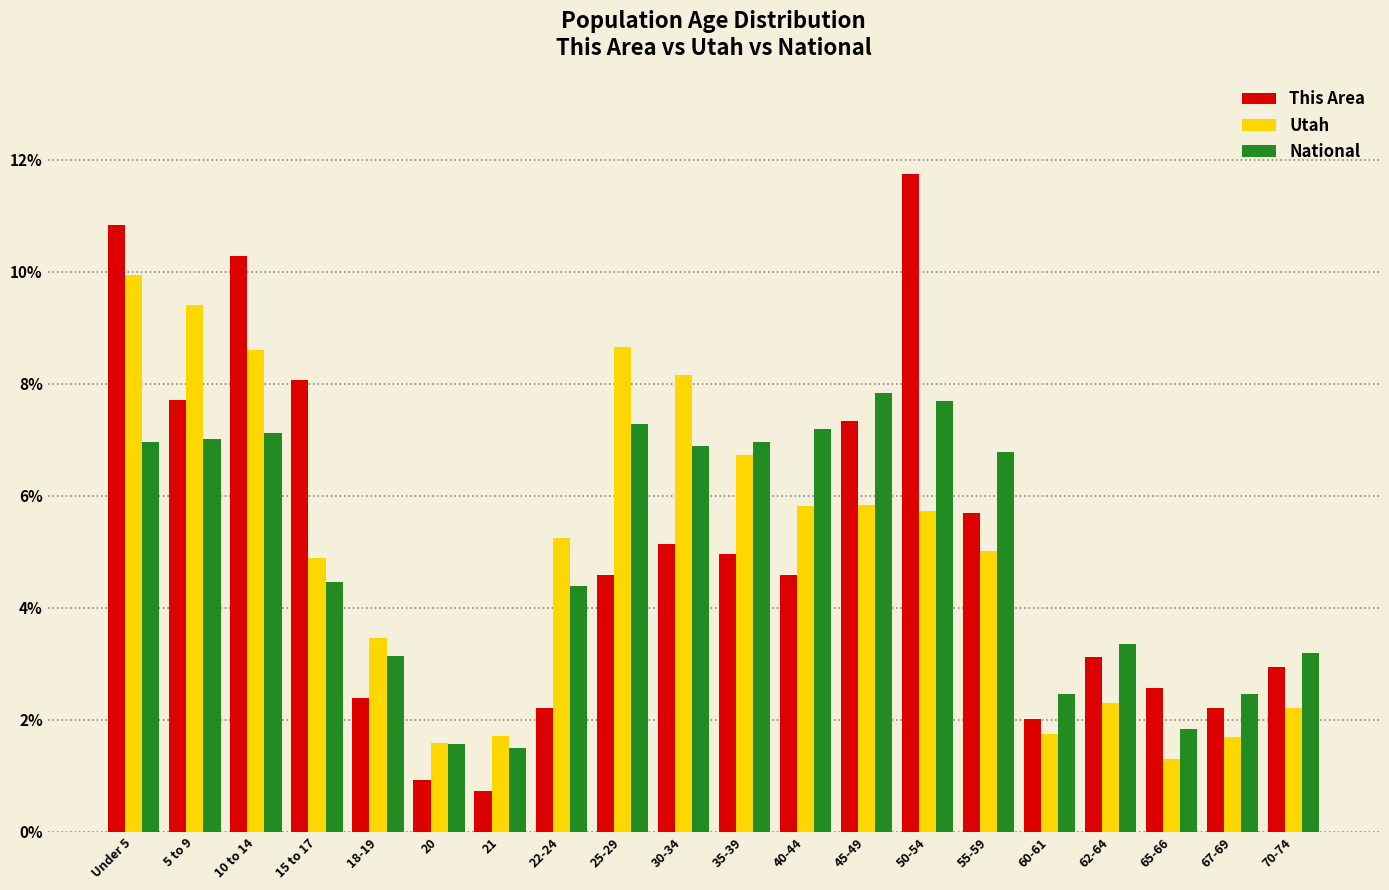

Does the chart contain stacked bars?

No